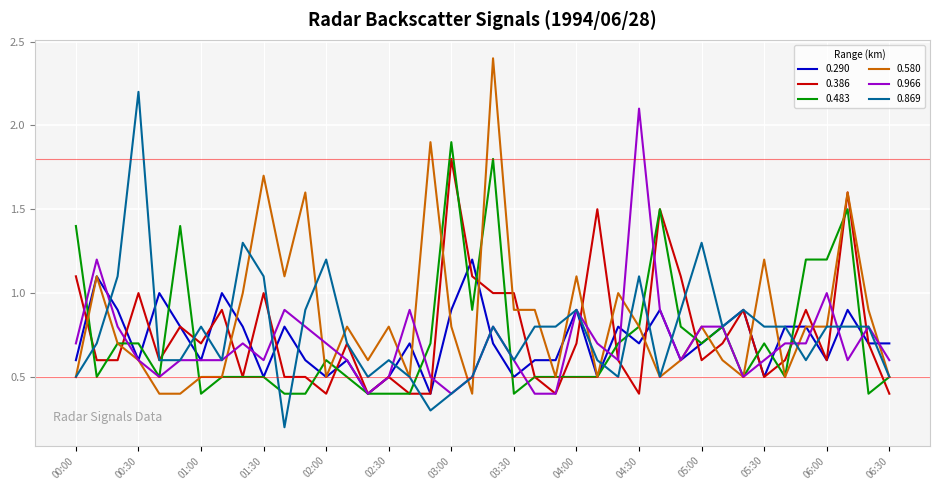

What is the maximum value for 0.483?

1.9